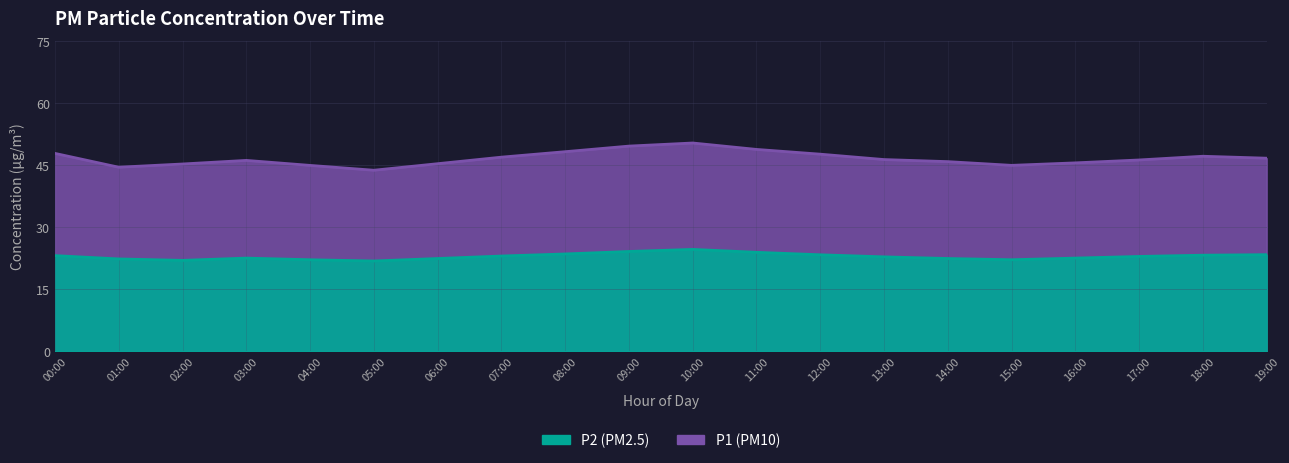

What position from the left is 09:00?

10